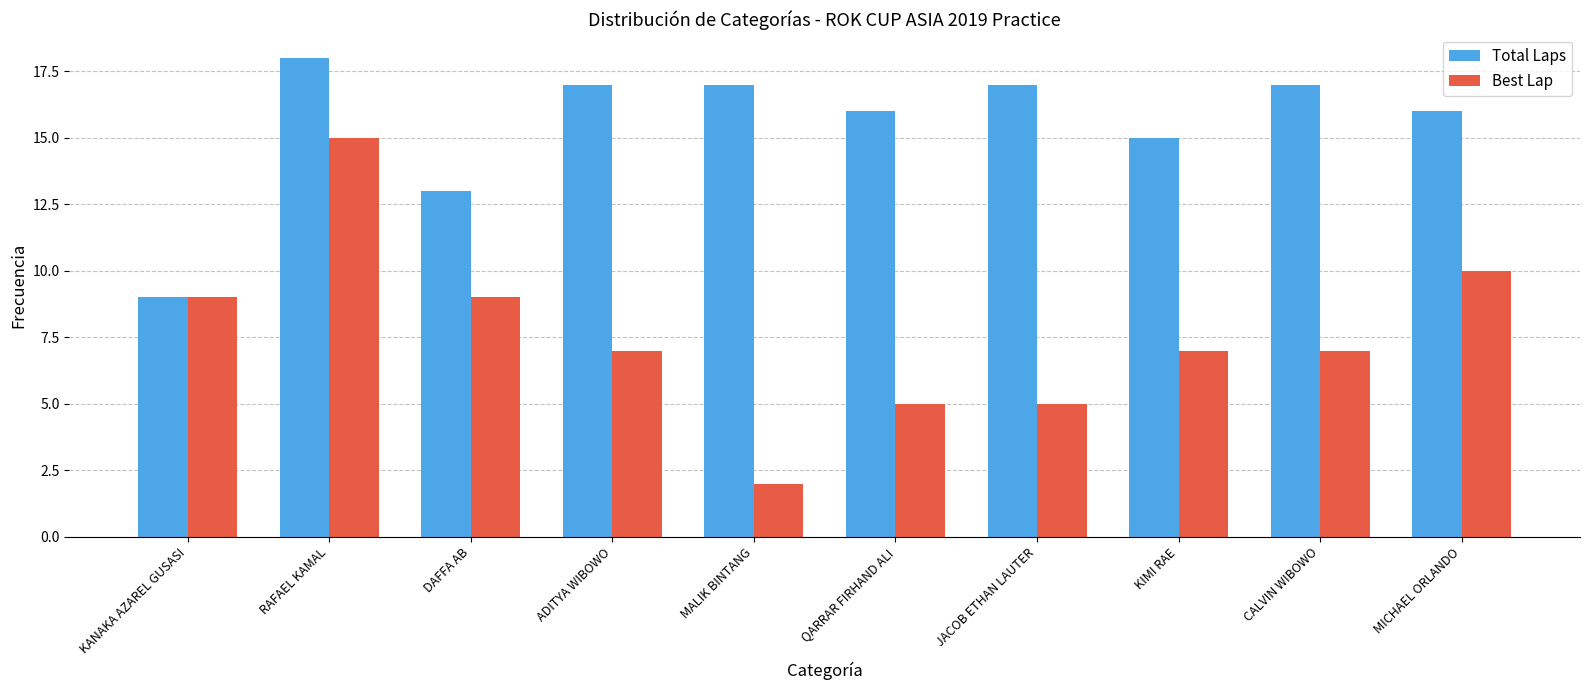

What is the total value across all series at KANAKA AZAREL GUSASI?

18